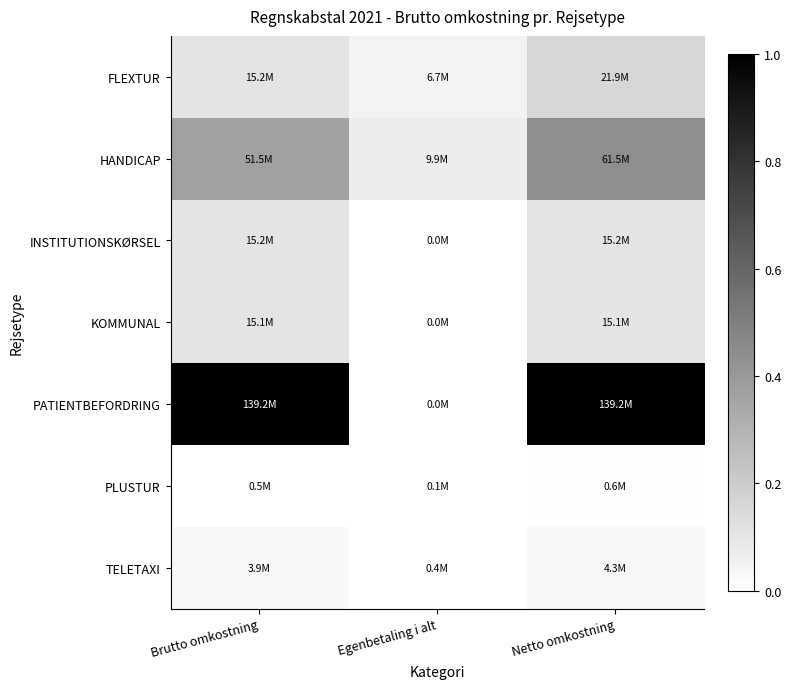

Which label corresponds to the largest value in the chart?

Brutto omkostning